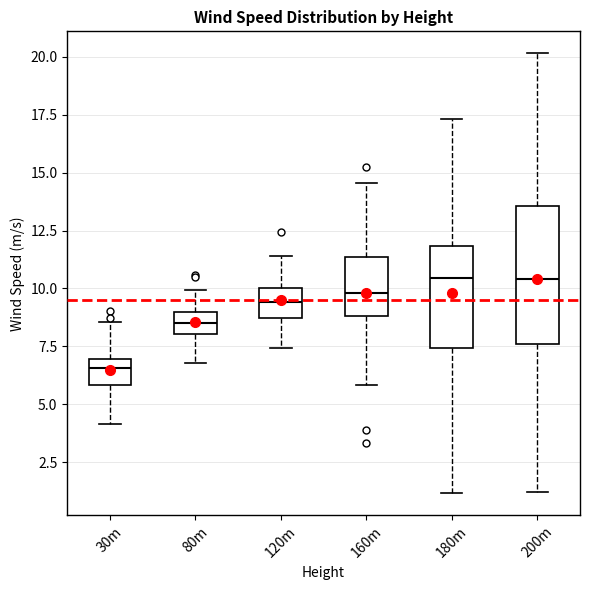

Where does the median line of the box for 30m sit on the y-axis? The values are not printed on the chart, so give them approximately, as read against the axis.

6.5